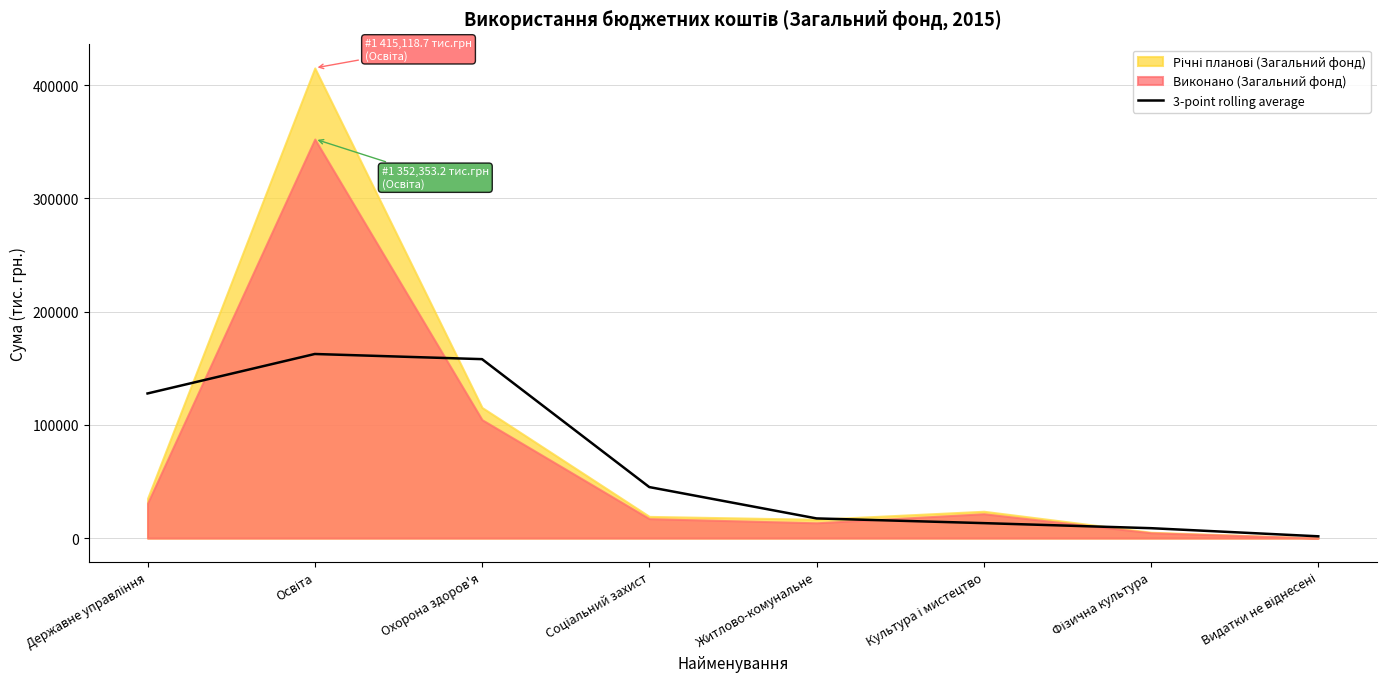

What is the sum of all values?

534299.1